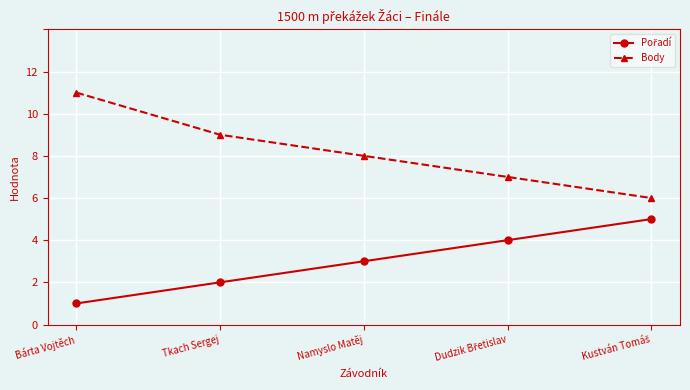

What is the spread (max minus min) of values at Tkach Sergej?

7